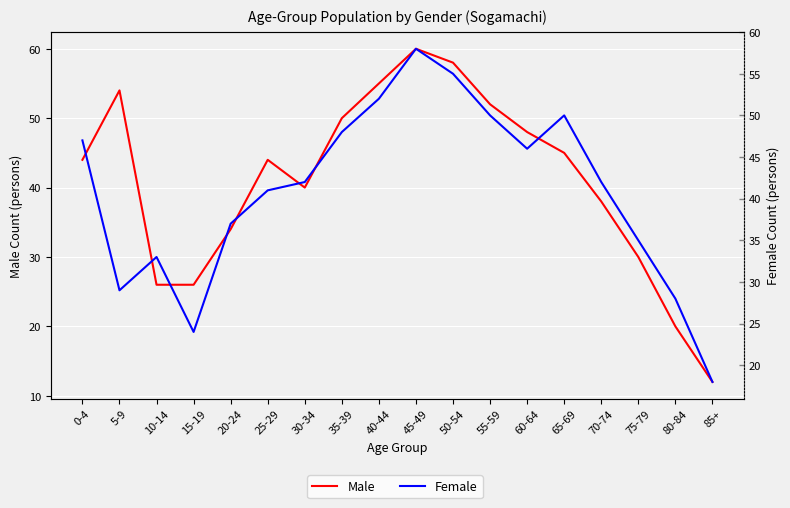

What is the label of the 15th point from the left?

70-74